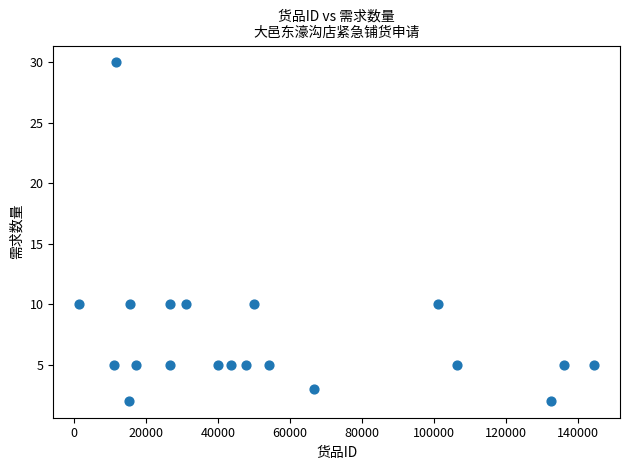

What is the range of X values (max minus min)?

143094